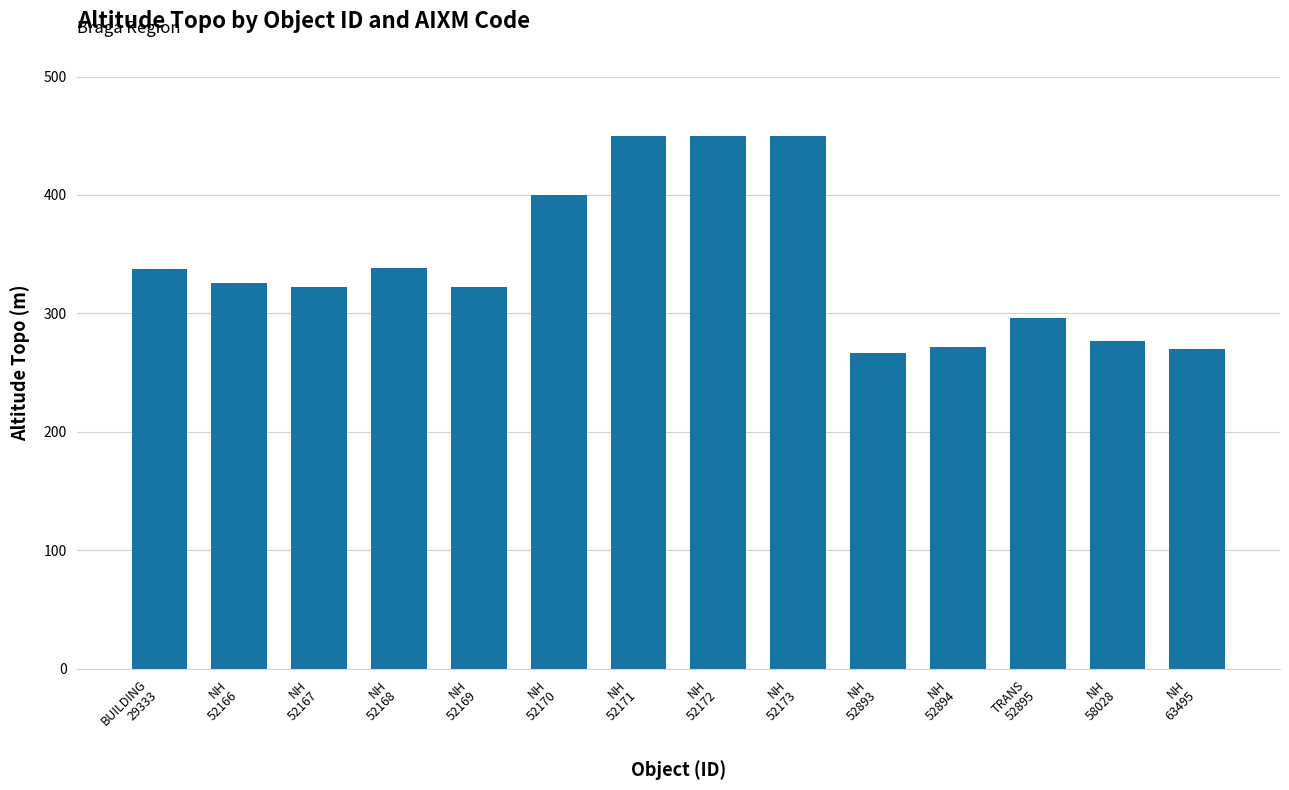

What is the minimum value shown in the chart?

267.0